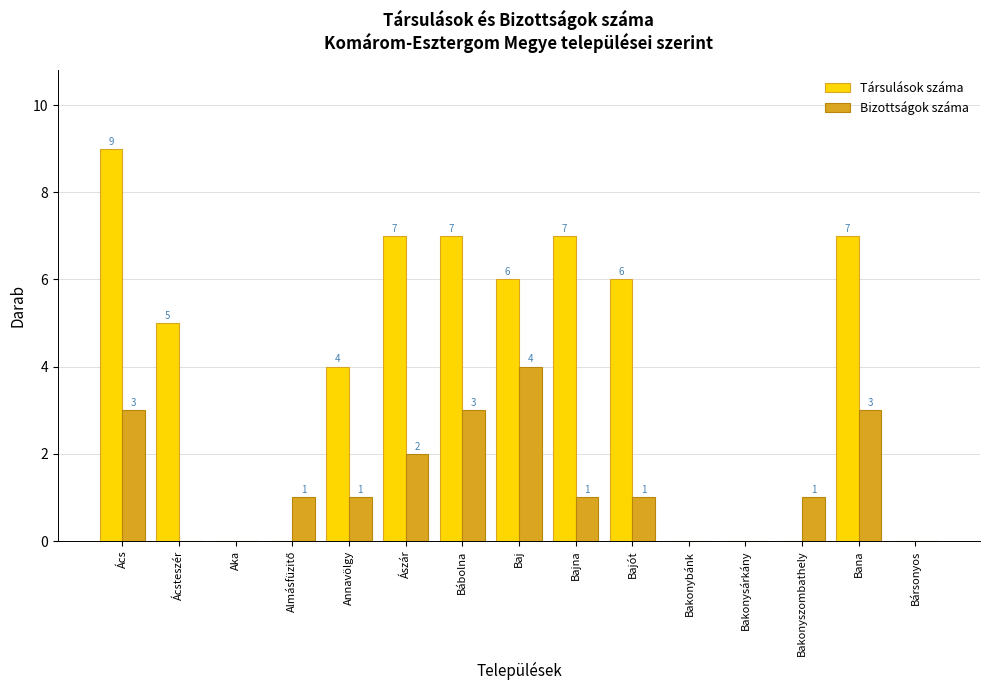

Is the value of Bizottságok száma at Ászár greater than the value of Társulások száma at Bajót?

No